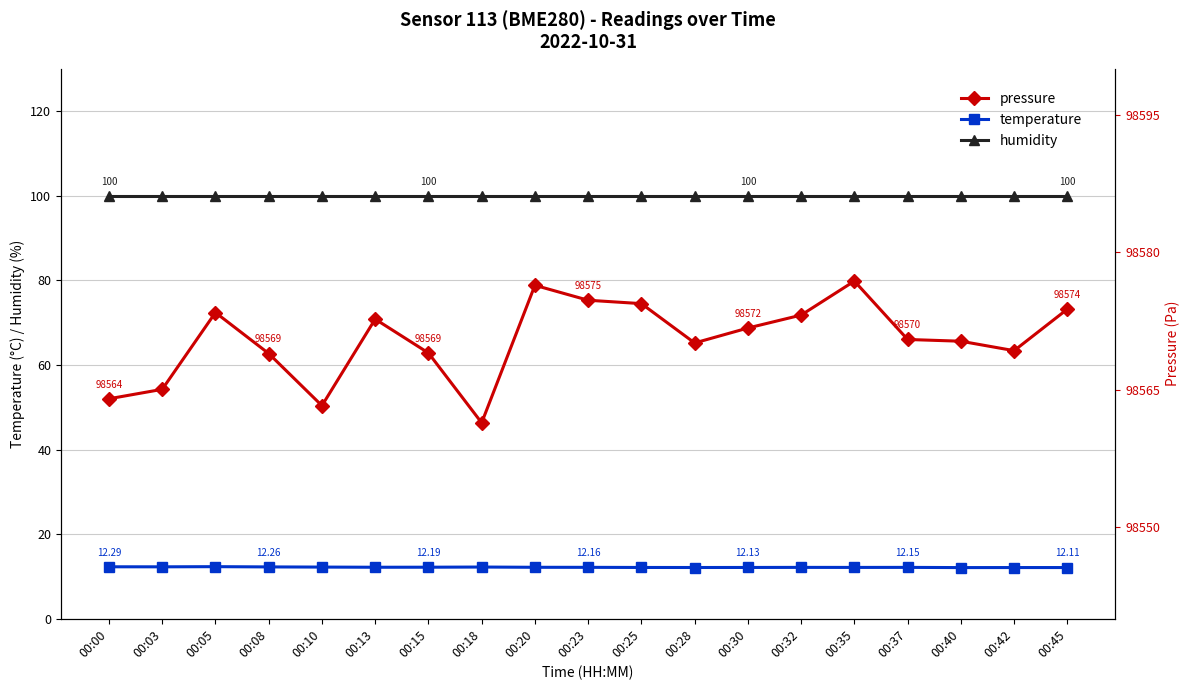

What is the maximum value shown in the chart?

98576.8